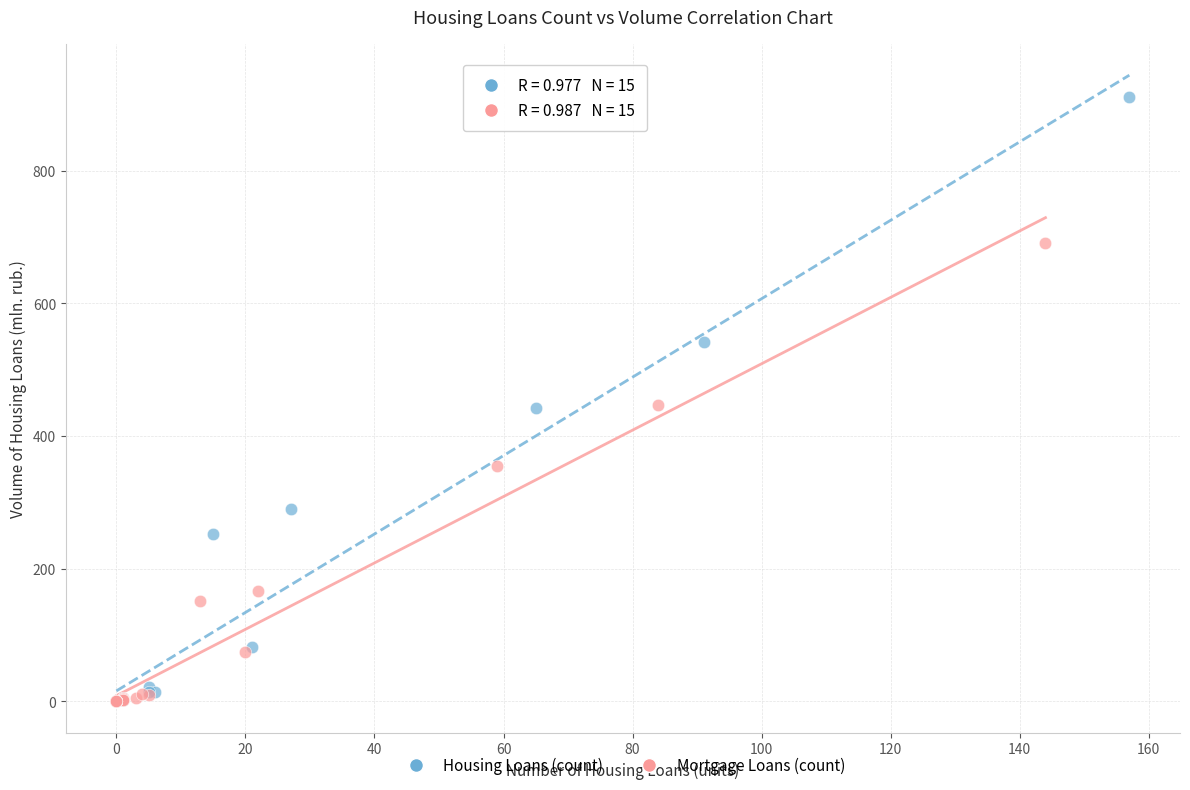

Which series contains the highest Y value?

Housing Loans (count)